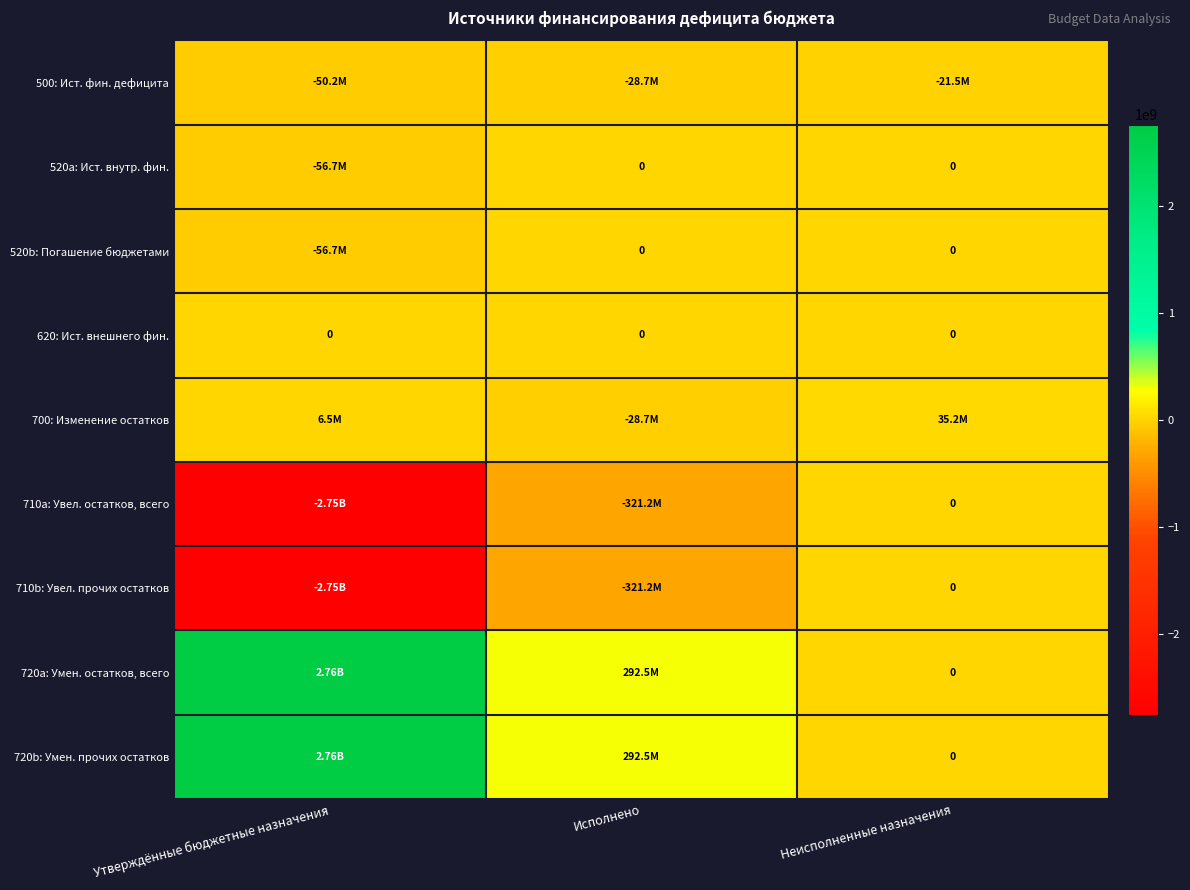

How many distinct data groups are displayed?

9